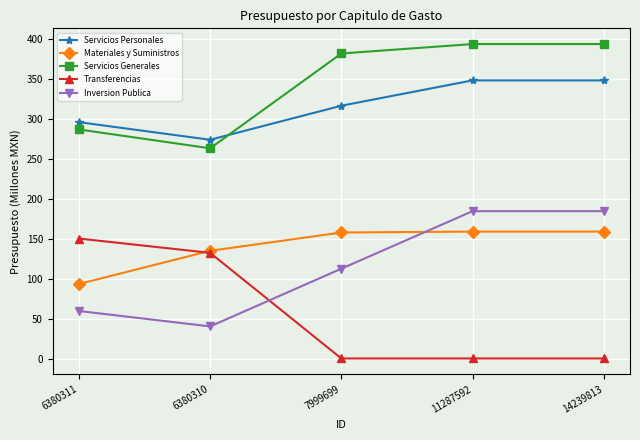

True or false: Inversion Publica has a value of 112.9 at 7999699.

True